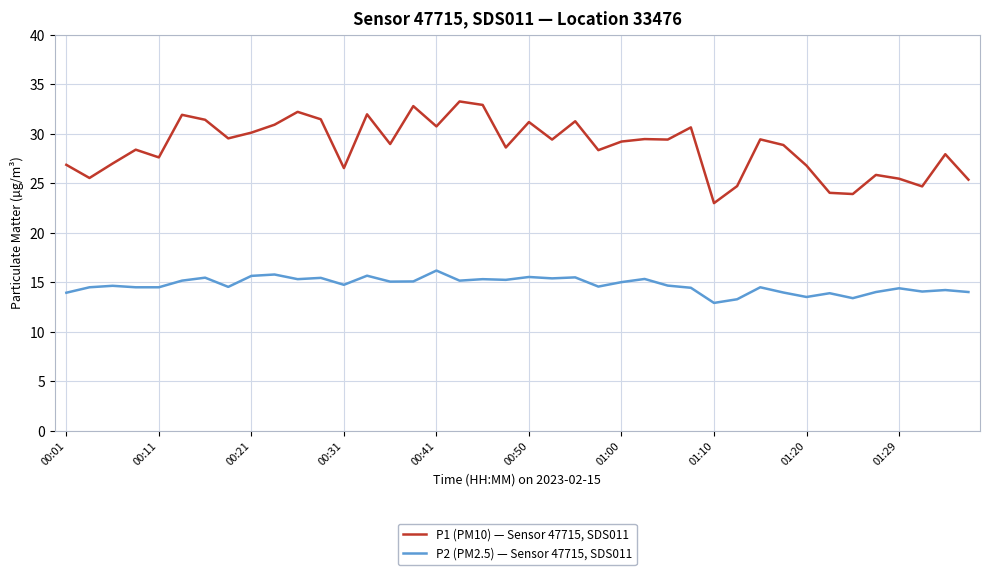

Rank the series by their maximum value, from lowest to highest.

P2 (PM2.5) — Sensor 47715, SDS011, P1 (PM10) — Sensor 47715, SDS011